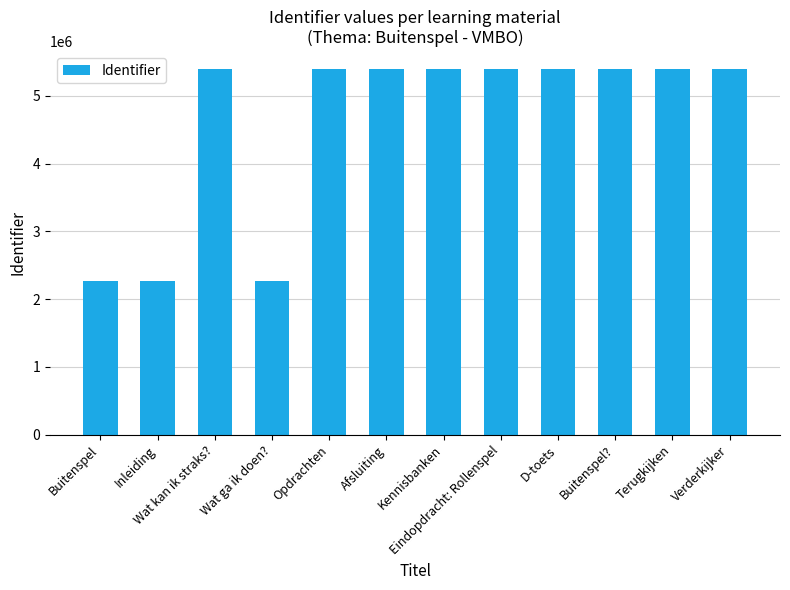

What is the average value?

4609409